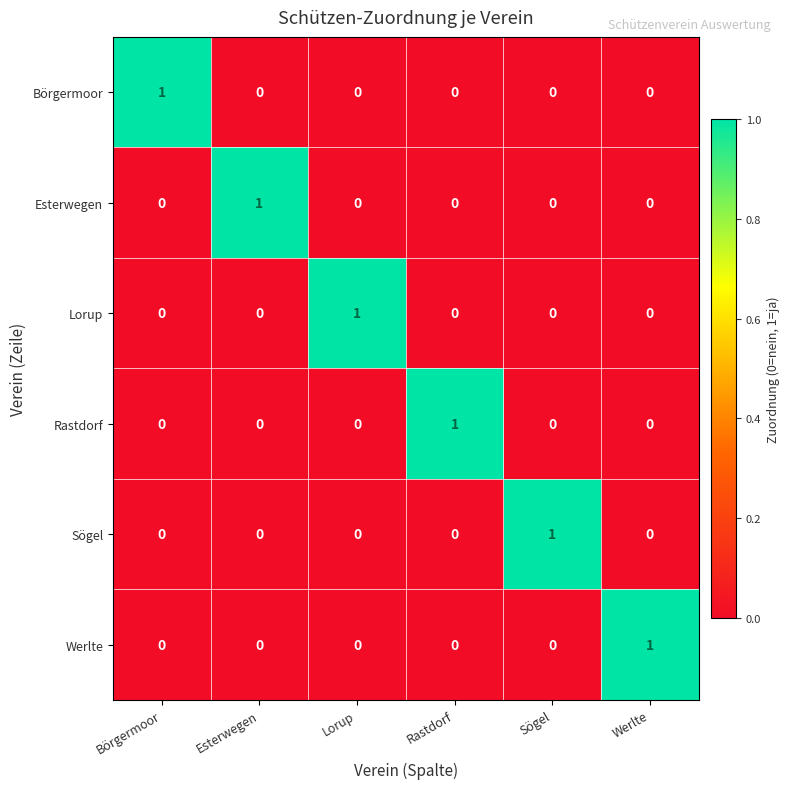

At how many categories does at least one series exceed 0?

6